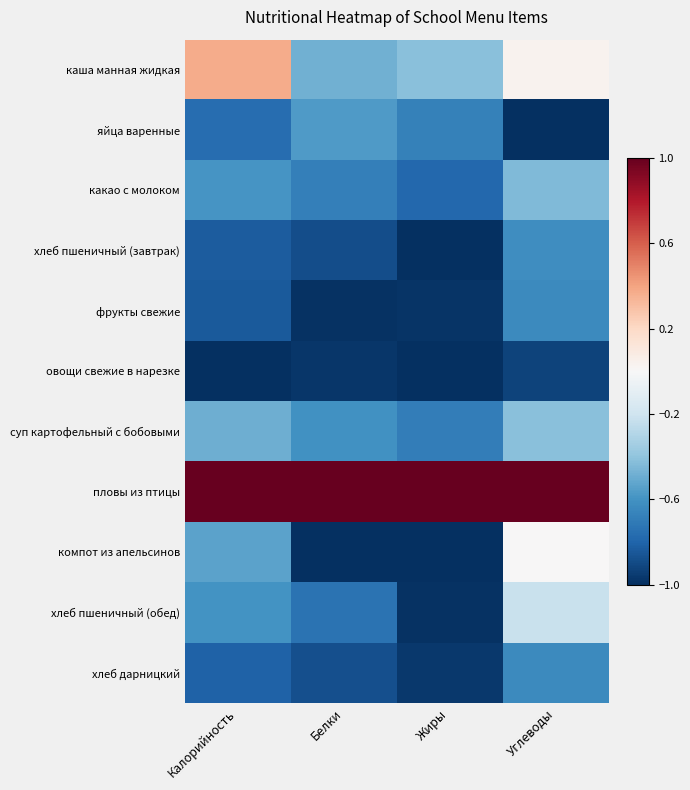

What is the greatest value displayed?

1.0